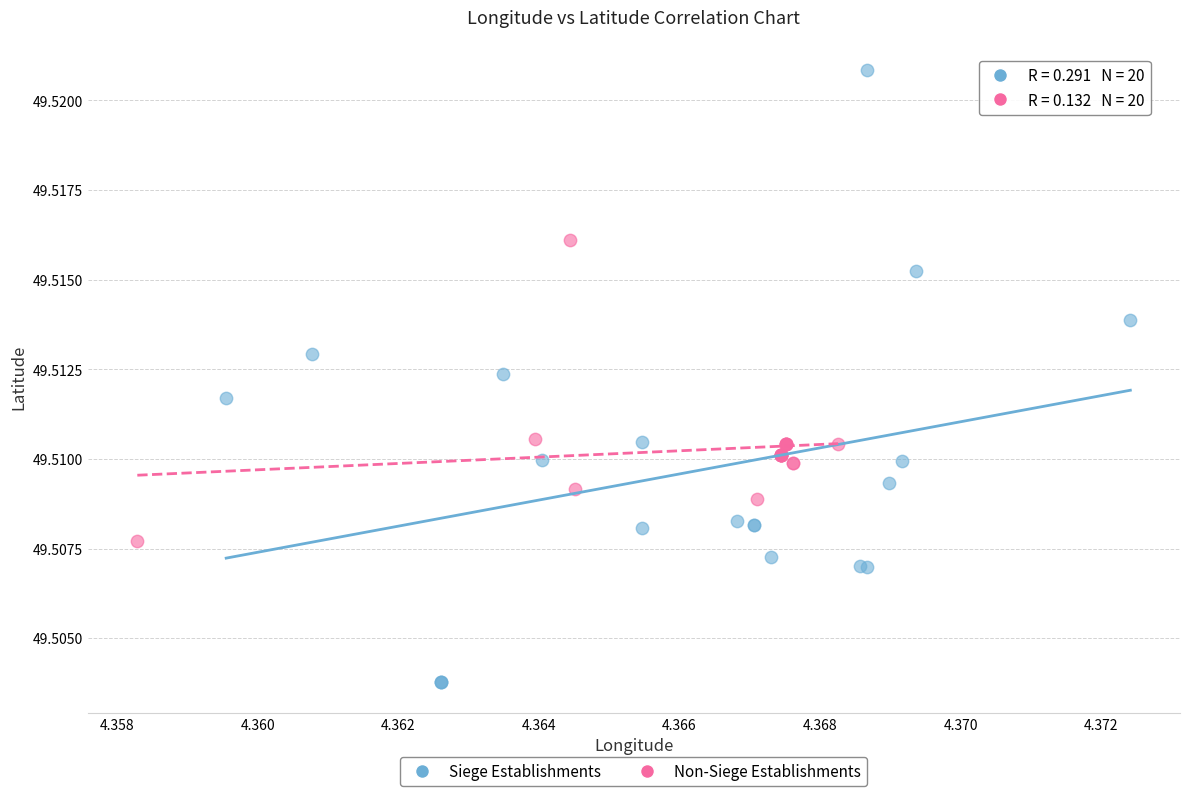

Which series reaches the maximum Y coordinate?

Siege Establishments